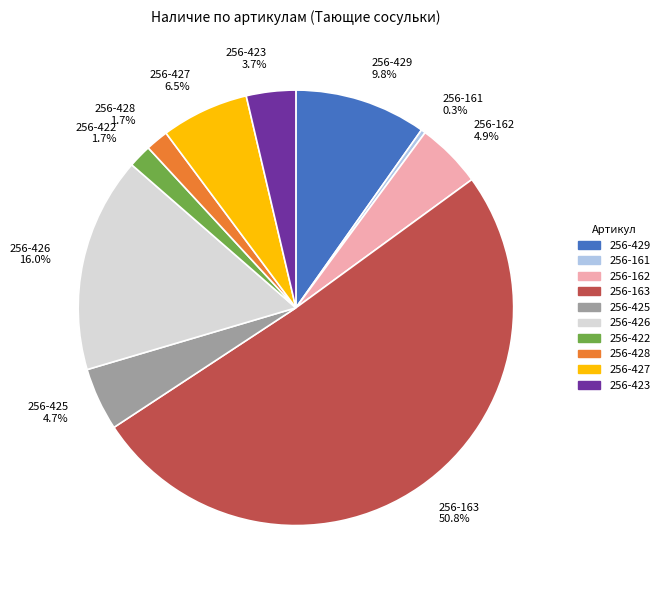

How many segments does this pie chart have?

10